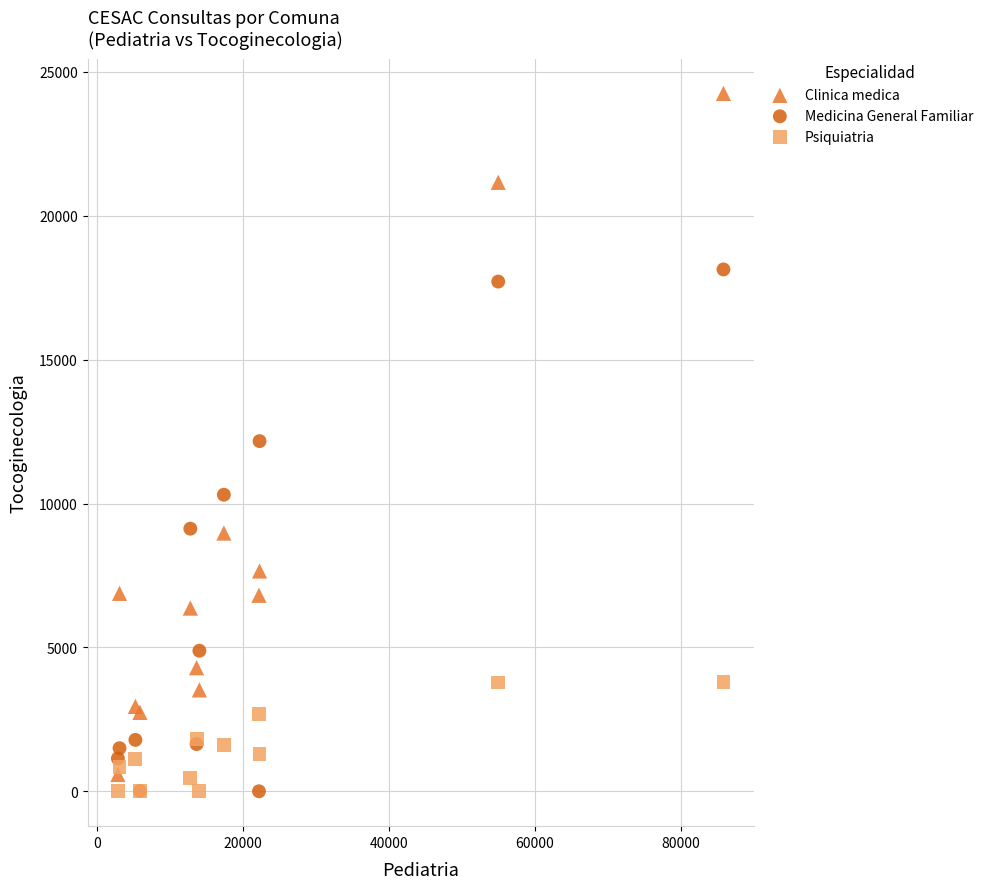

Which series reaches the maximum Y coordinate?

Clinica medica